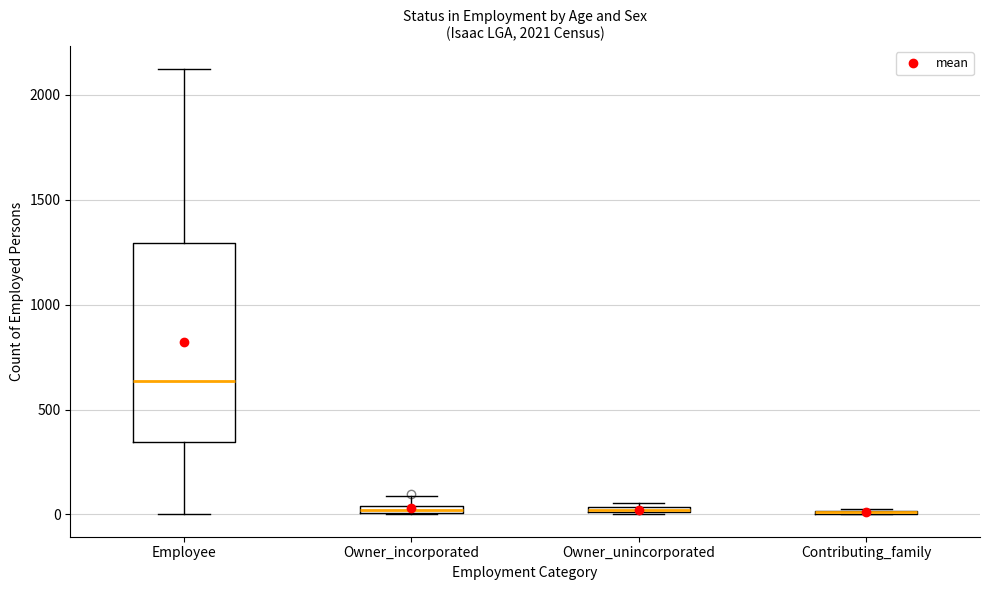

Comparing the boxes themselves (not the whiskers), which one is the tallest?

Employee